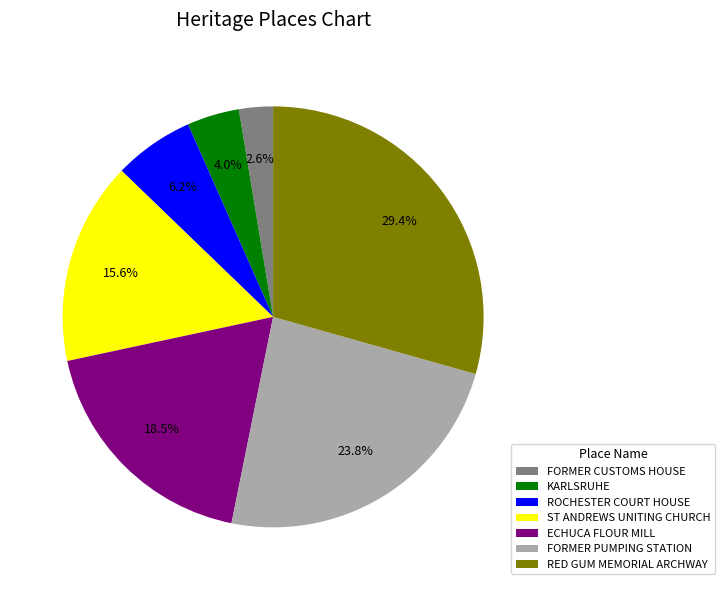

Is it true that ECHUCA FLOUR MILL is 11% of the pie?

False